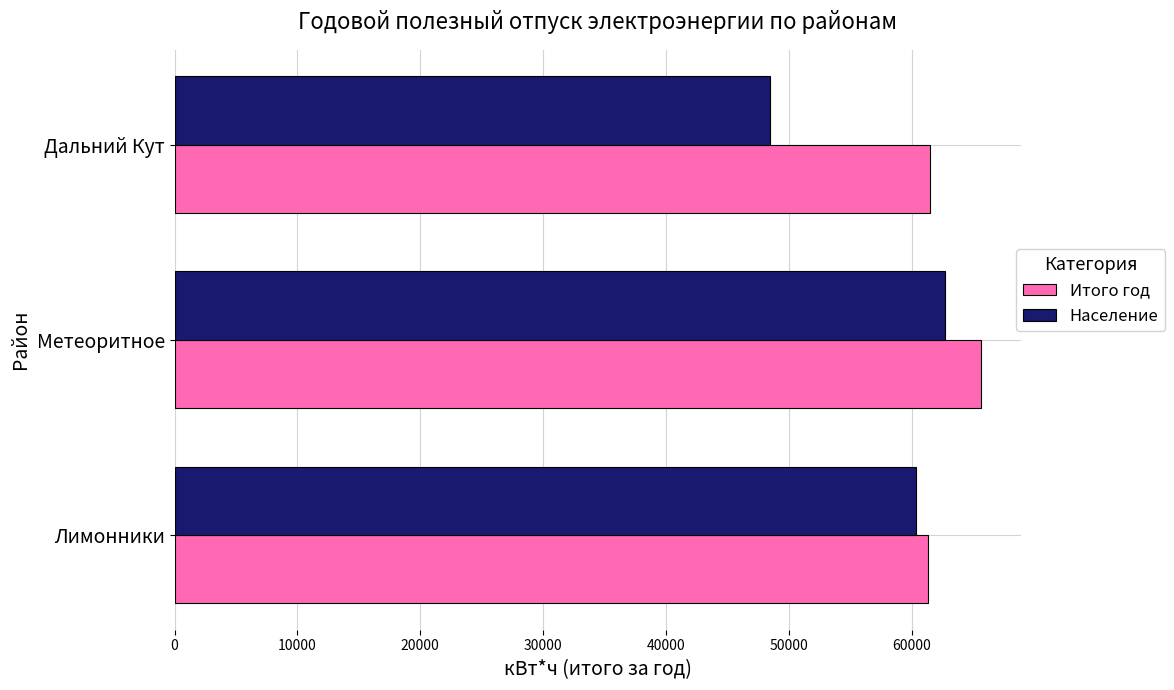

What is the difference between the maximum and minimum values in the Население series?

14194.2